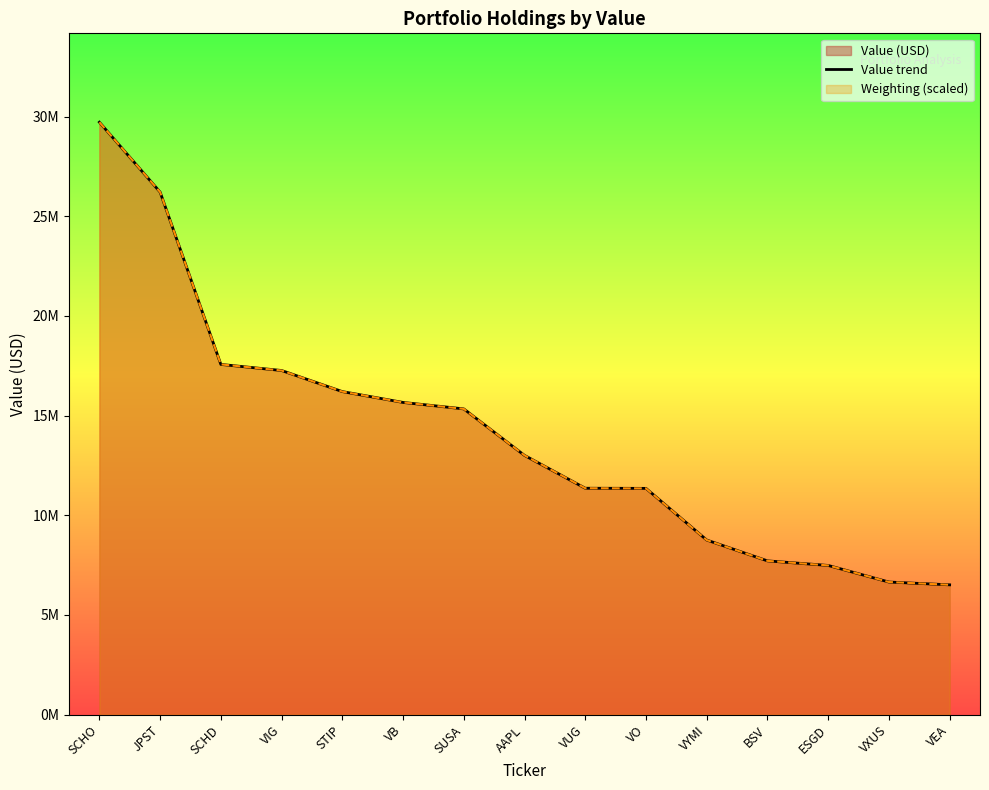

Reading left to right, extract all data points from this chart.

SCHO=29719000	JPST=26213000	SCHD=17569000	VIG=17264000	STIP=16206000	VB=15662000	SUSA=15338000	AAPL=13005000	VUG=11358000	VO=11351000	VYMI=8760000	BSV=7715000	ESGD=7485000	VXUS=6653000	VEA=6513000